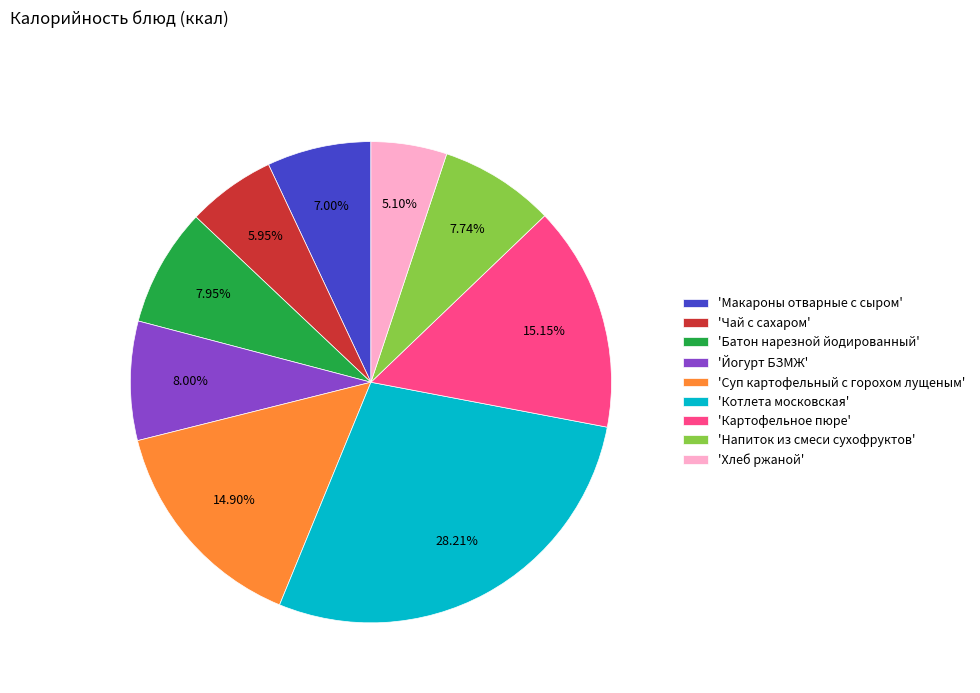

How many slices are in this pie chart?

9